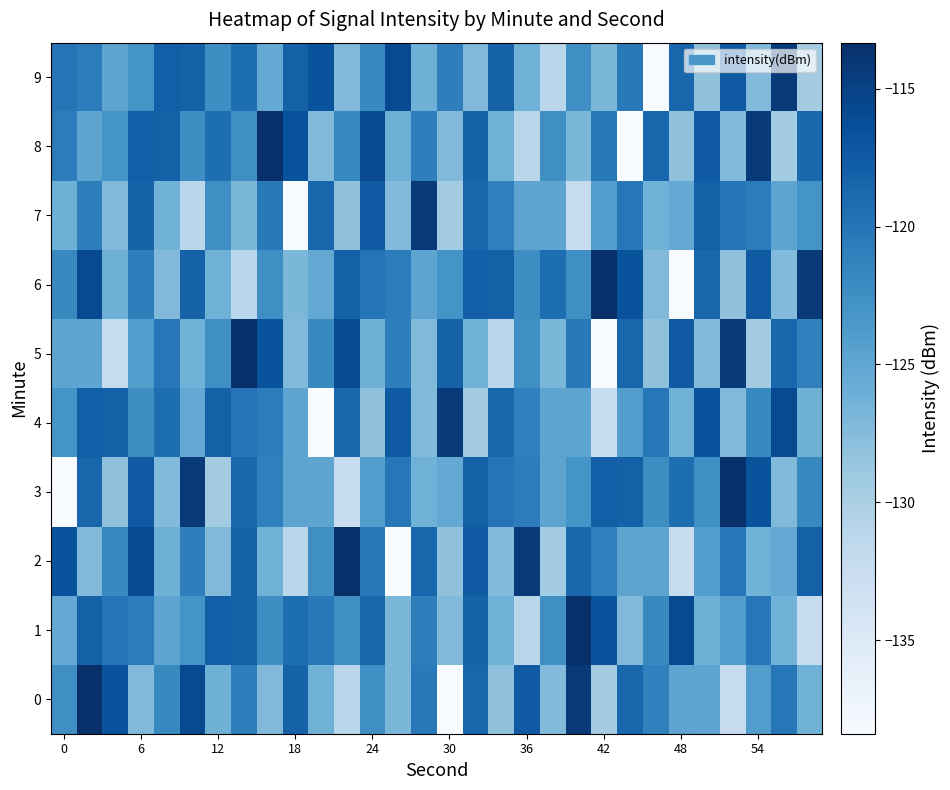

Count the number of categories in the chart.

30